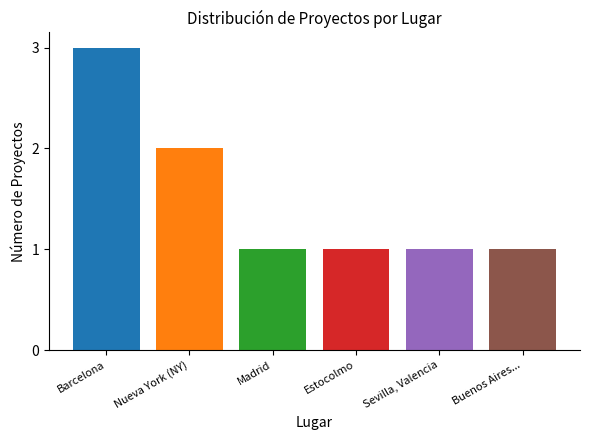

Which has a higher value, Estocolmo or Nueva York (NY)?

Nueva York (NY)